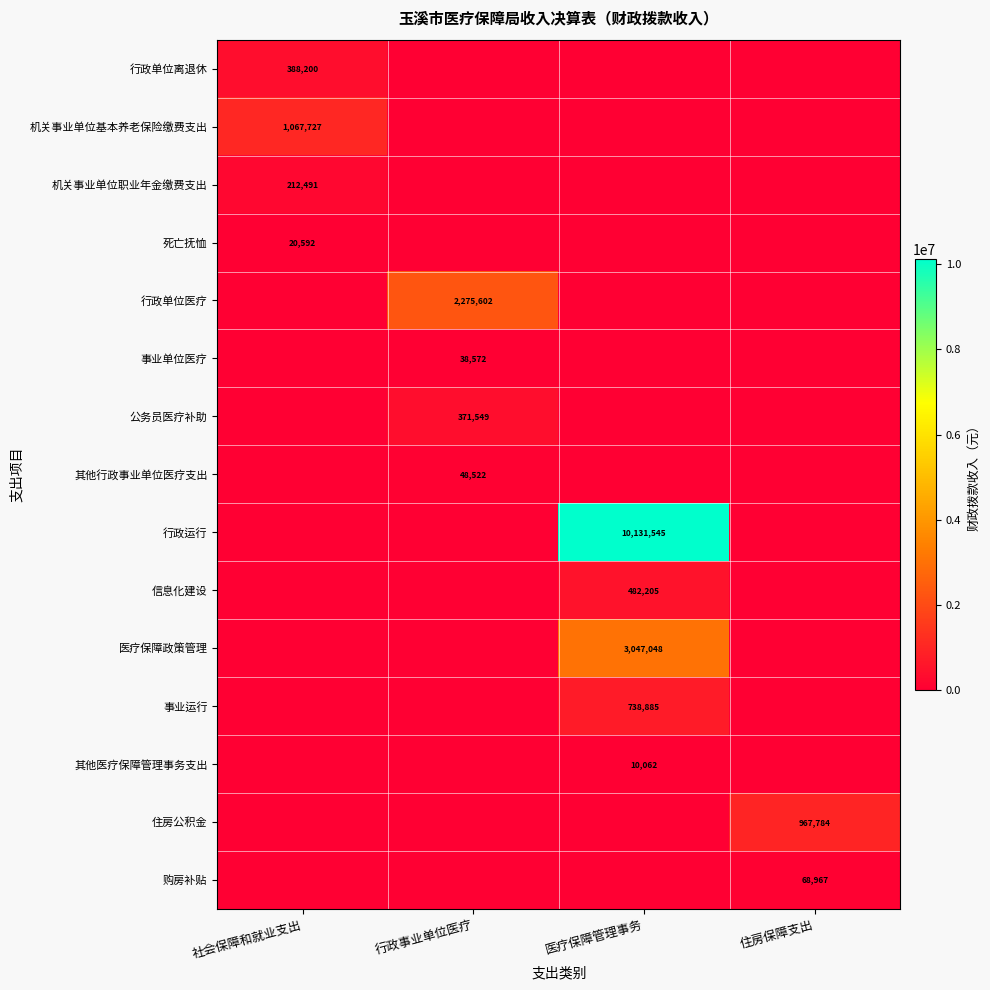

Is it true that 机关事业单位职业年金缴费支出 equals 212491 at 社会保障和就业支出?

True